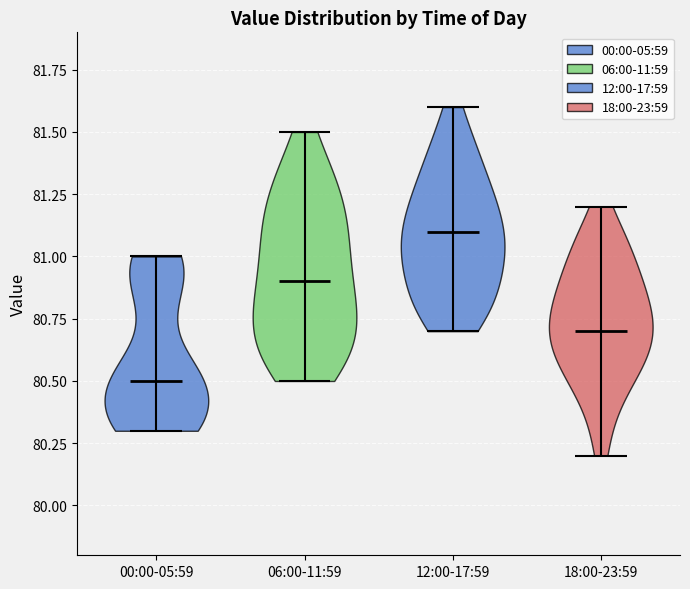

What is the highest point the violin for 12:00-17:59 reaches on the y-axis? The values are not printed on the chart, so give them approximately, as read against the axis.

81.6